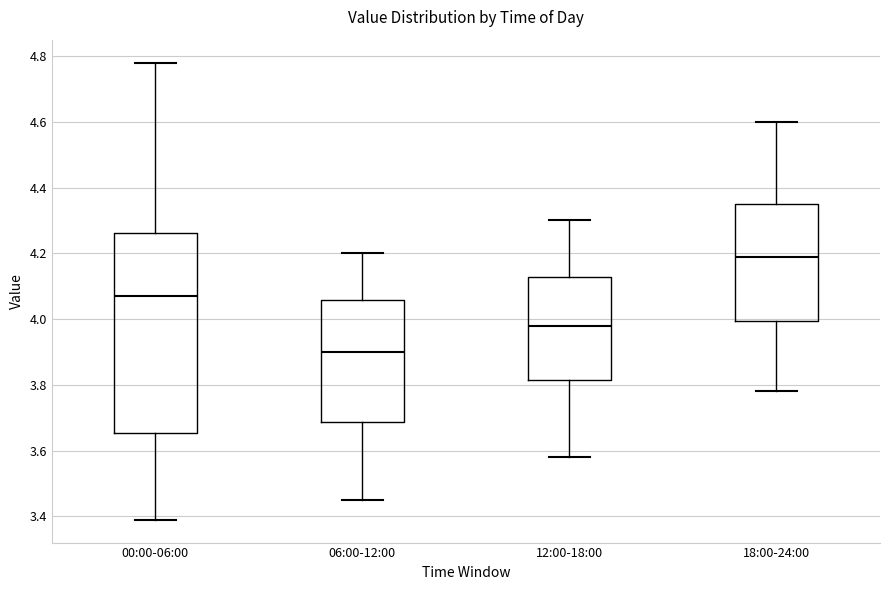

Reading left to right, read every box against the y-axis: the position of its median line, the range the box covers, and the ends of its whiskers. The values are not printed on the chart, so give them approximately, as read against the axis.

00:00-06:00: median 4.08, box 3.66 to 4.26, whiskers 3.40 to 4.78
06:00-12:00: median 3.90, box 3.68 to 4.06, whiskers 3.46 to 4.20
12:00-18:00: median 3.98, box 3.82 to 4.12, whiskers 3.58 to 4.30
18:00-24:00: median 4.20, box 4.00 to 4.36, whiskers 3.78 to 4.60